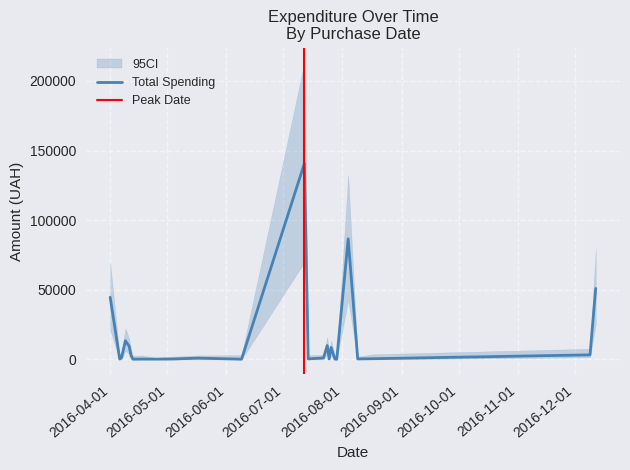

Rank the categories by value from highest to lowest.

11, 2, 31, 30, 35, 7, 32, 5, 36, 22, 33, 37, 38, 20, 21, 24, 34, 39, 25, 19, 9, 13, 26, 18, 0, 27, 10, 1, 23, 6, 14, 4, 16, 29, 15, 28, 12, 17, 3, 8